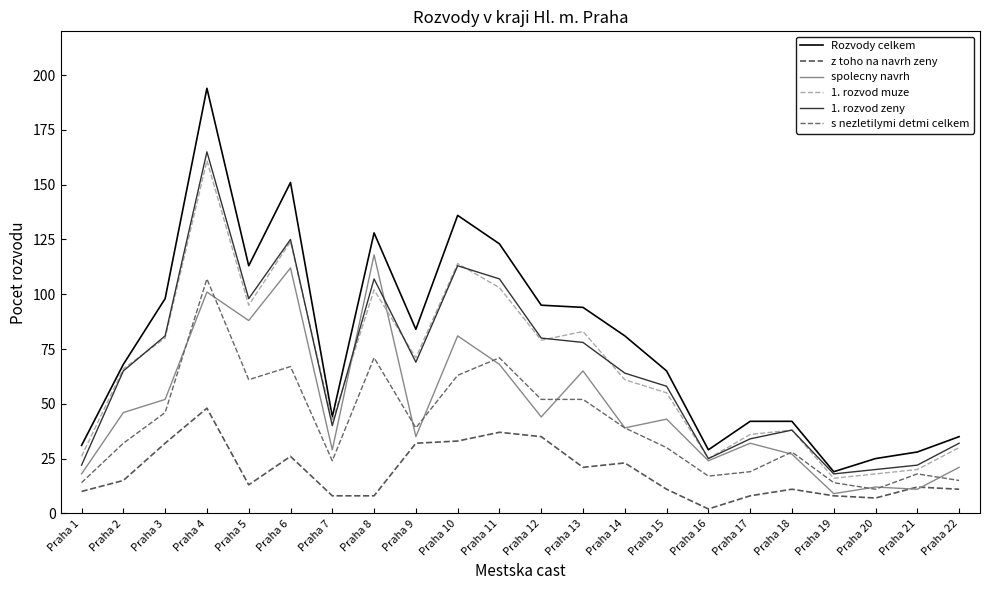

Which label corresponds to the largest value in the chart?

Praha 4